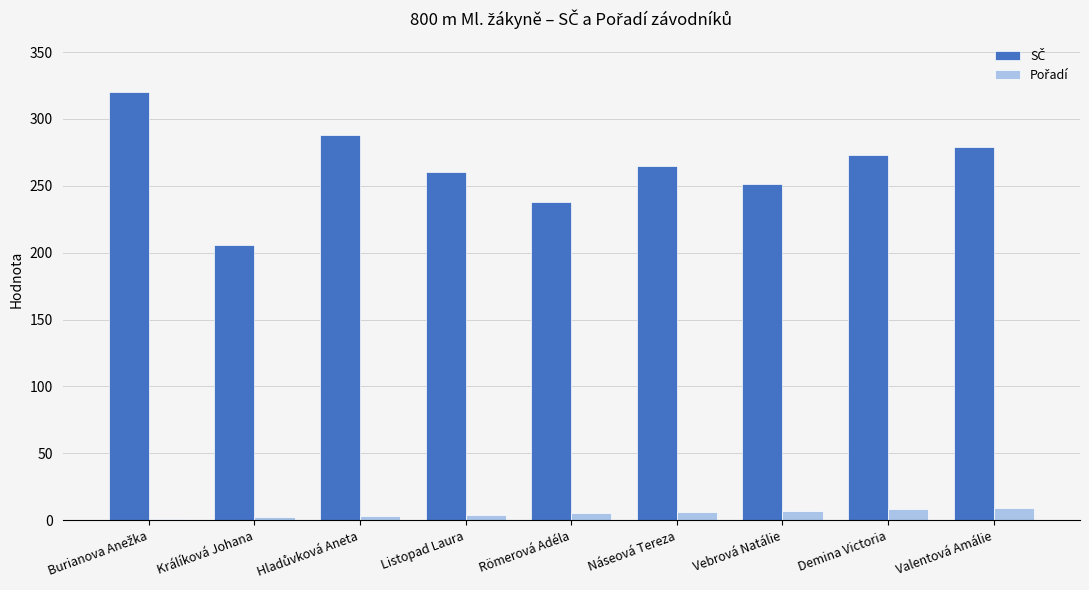

What is the maximum value shown in the chart?

320